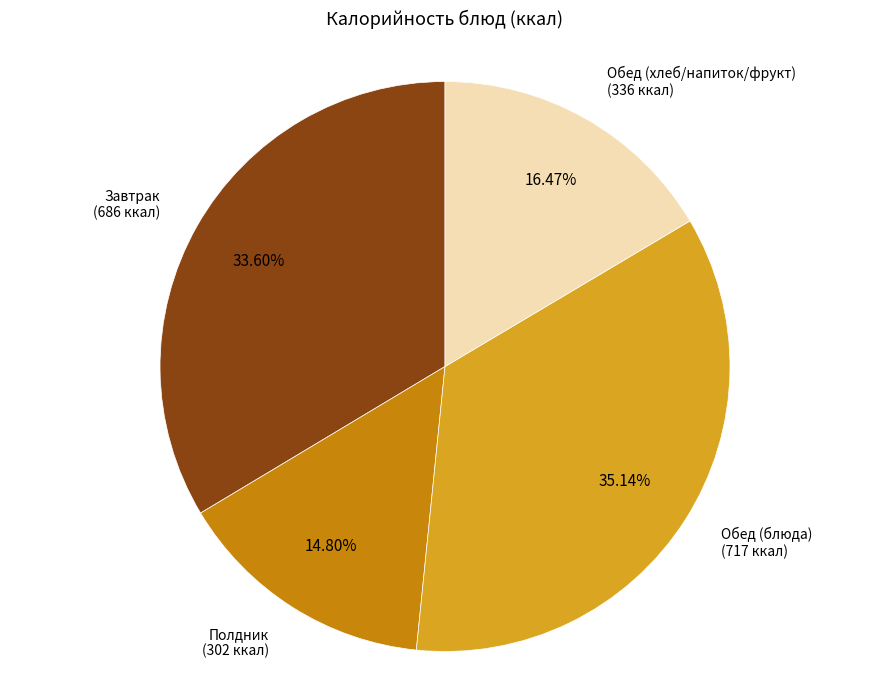

To the nearest percent, what is the average slice percentage?

25%